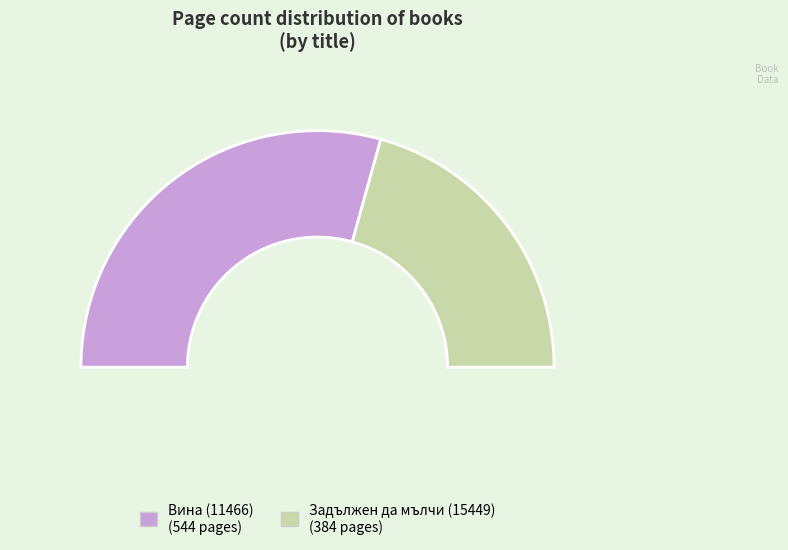

Is it true that Задължен да мълчи (15449) is 41% of the pie?

True